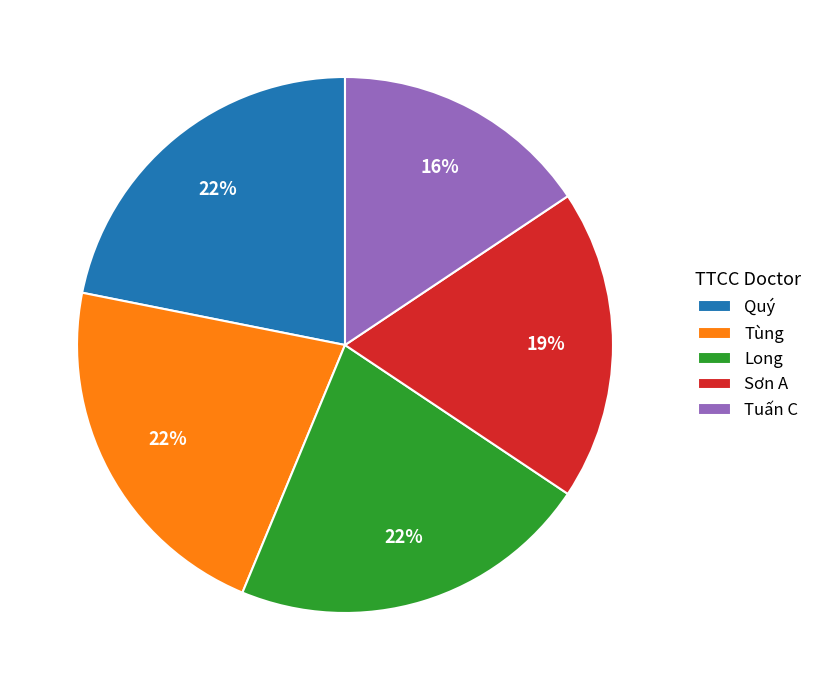

How many segments does this pie chart have?

5